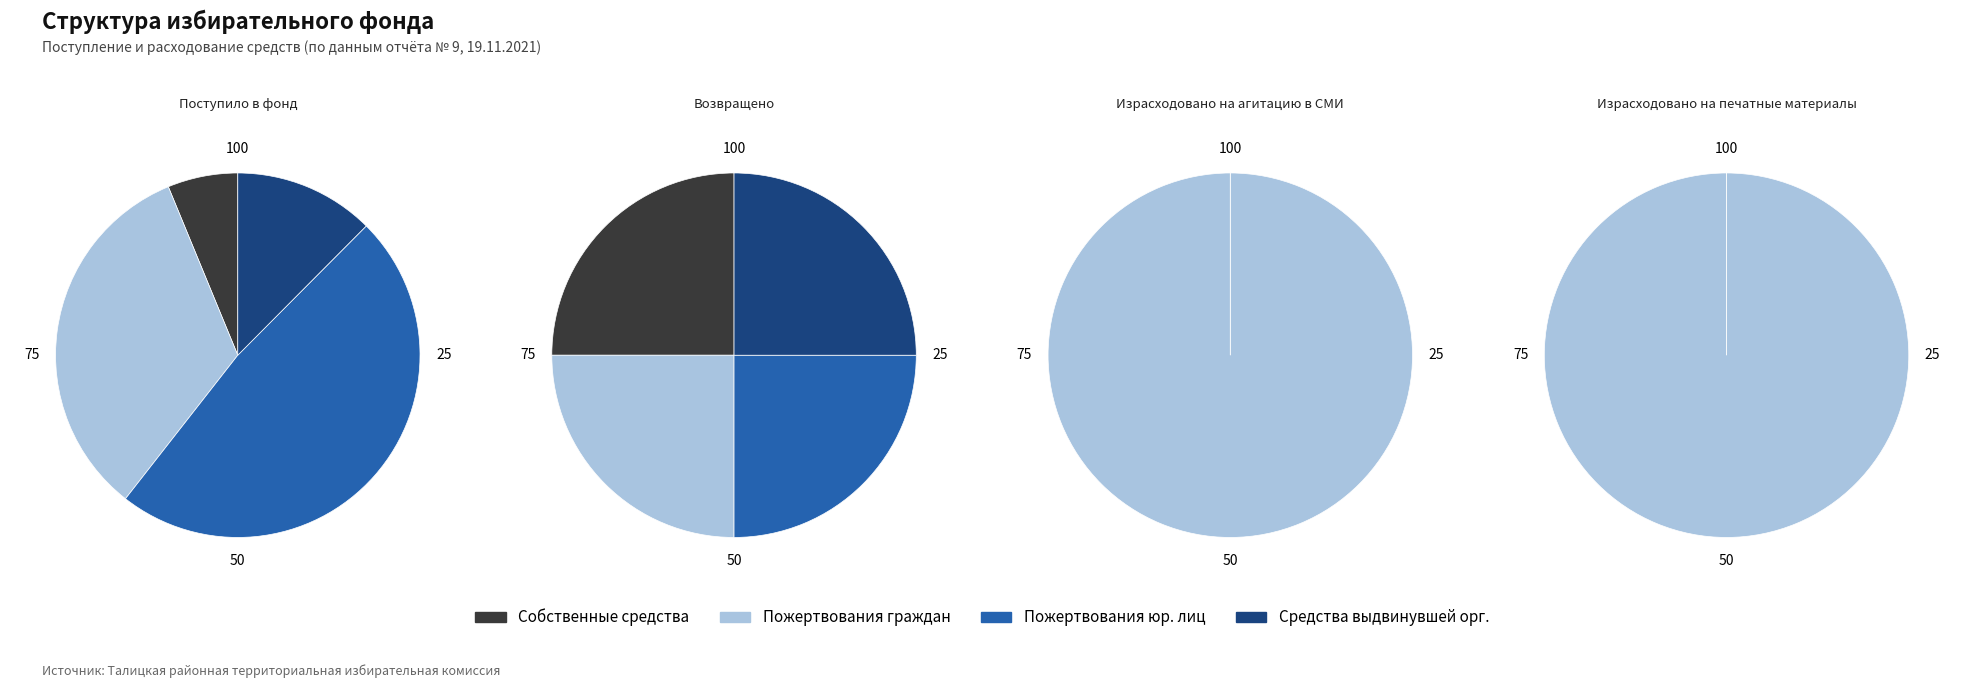

Combined, do 1 and 0 account for over 50%?

Yes